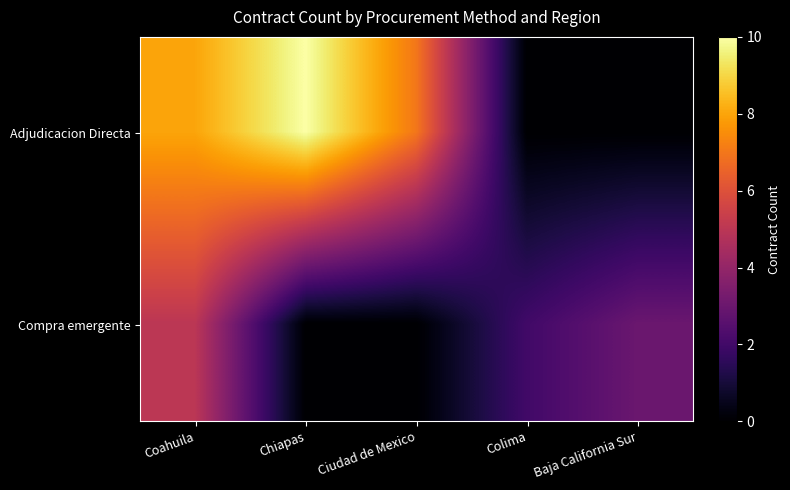

At Chiapas, list the series in order from largest to smallest.

Adjudicacion Directa, Compra emergente